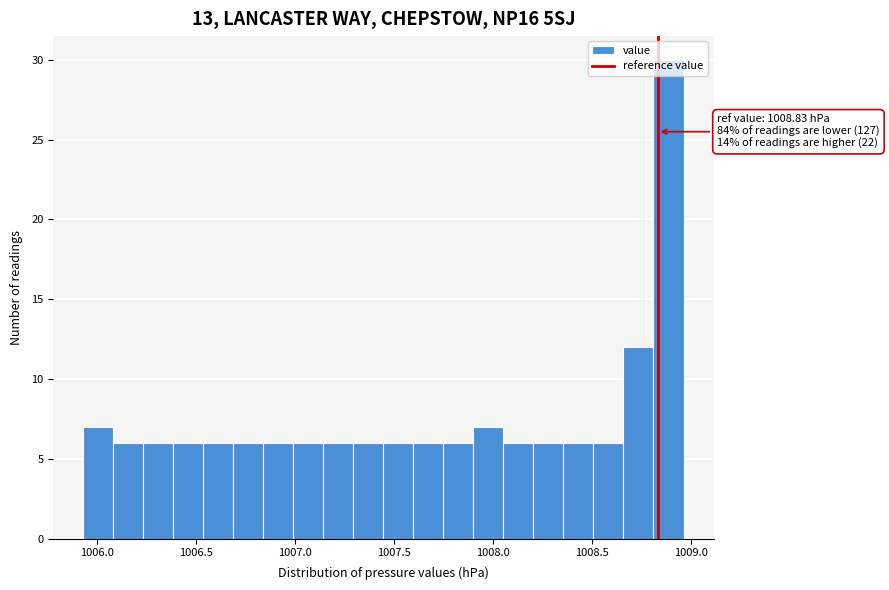

Around what value on the x-axis is the tallest bar? Give the approximate position of its centre, as read against the axis.

1008.90